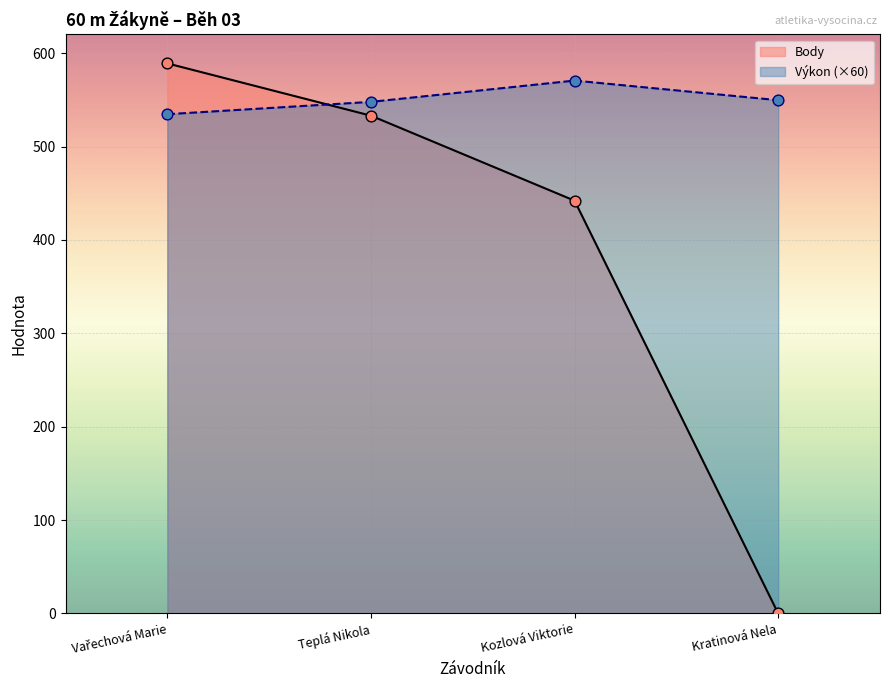

At which category is the sum across all series the highest?

Vařechová Marie